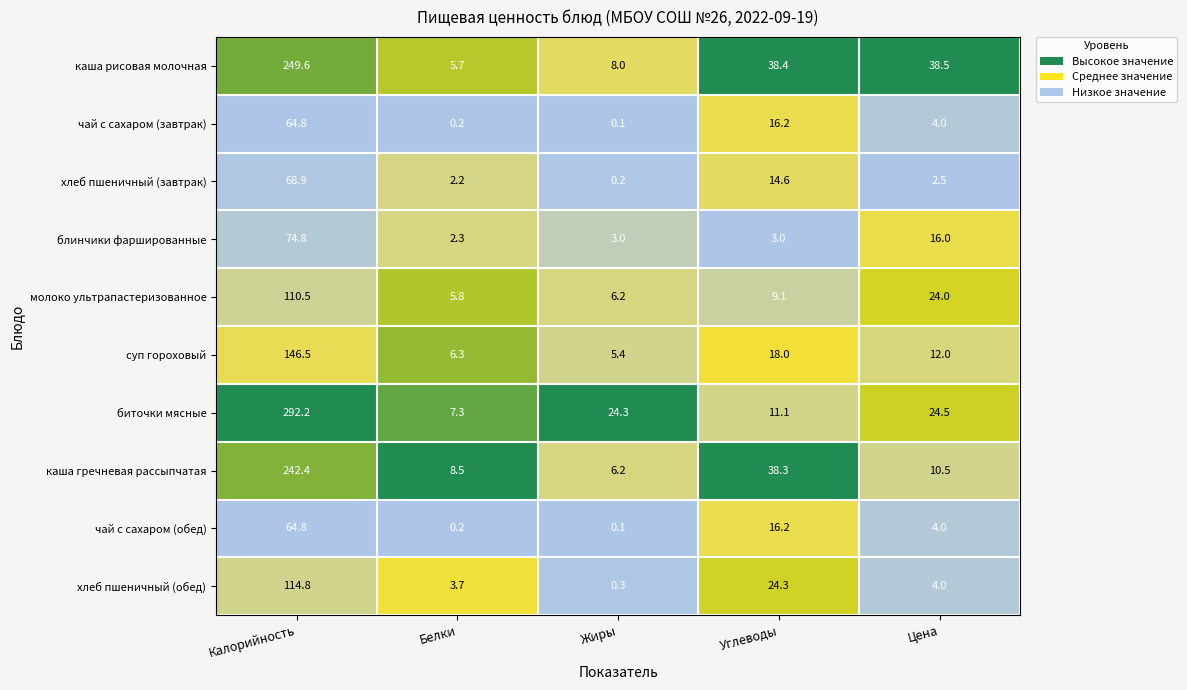

Which series has the largest range (max minus min)?

биточки мясные